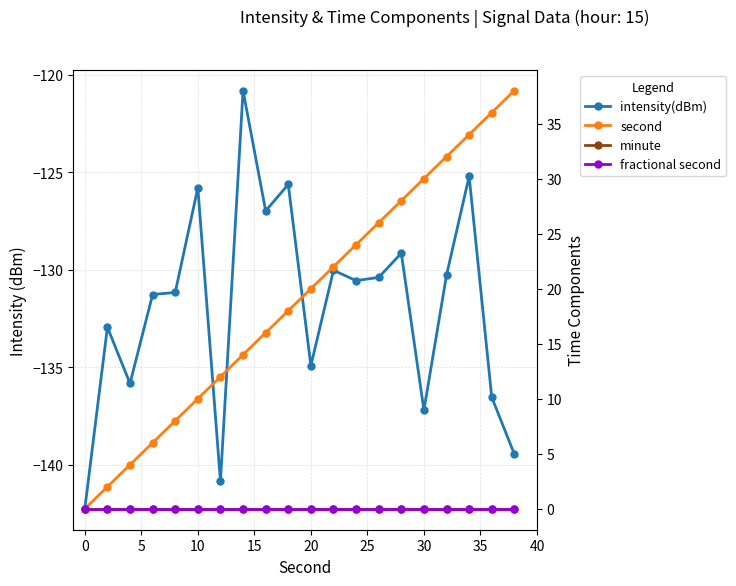

What is the average value of the second series?

19.0